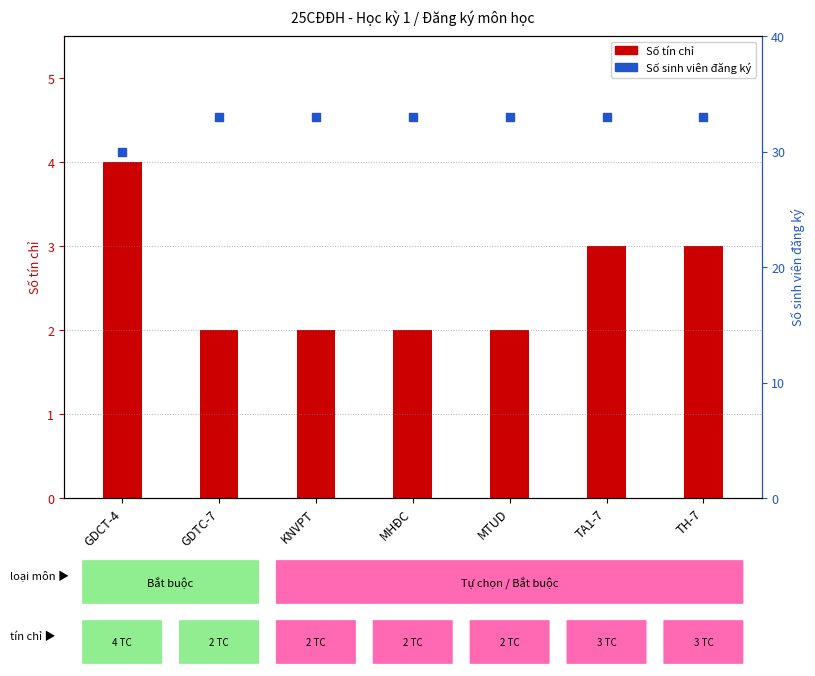

At how many categories does at least one series exceed 29?

7